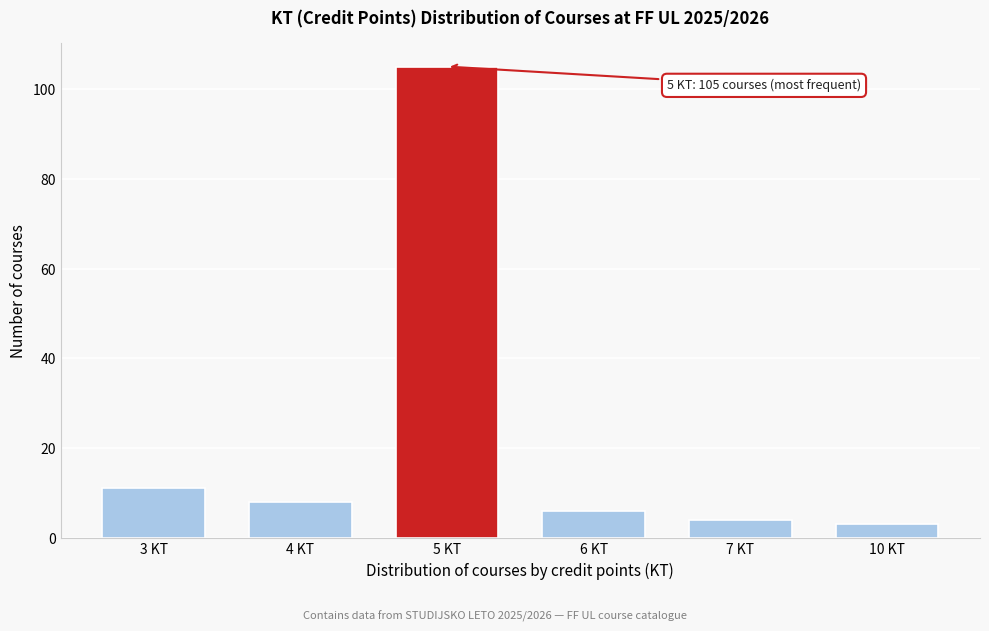

Reading right to left, list all the values displayed in this chart.

10 KT=3	7 KT=4	6 KT=6	5 KT=105	4 KT=8	3 KT=11